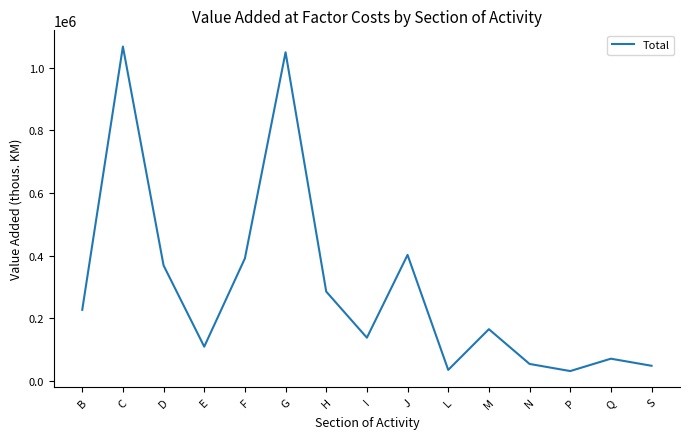

Where is the data nearest to the value 549561?

J